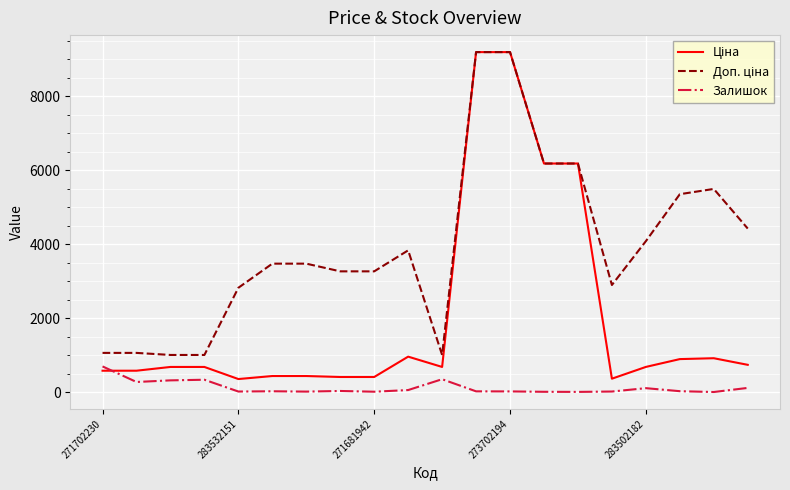

What is the average value of the Доп. ціна series?

3913.7